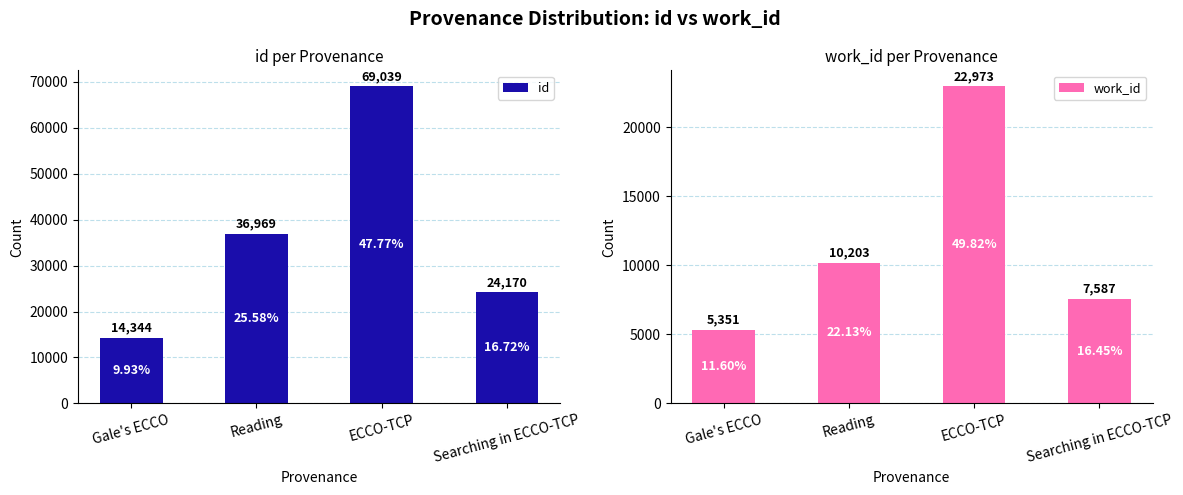

Reading right to left, list all the values displayed in this chart.

id: 24170	69039	36969	14344
work_id: 7587	22973	10203	5351